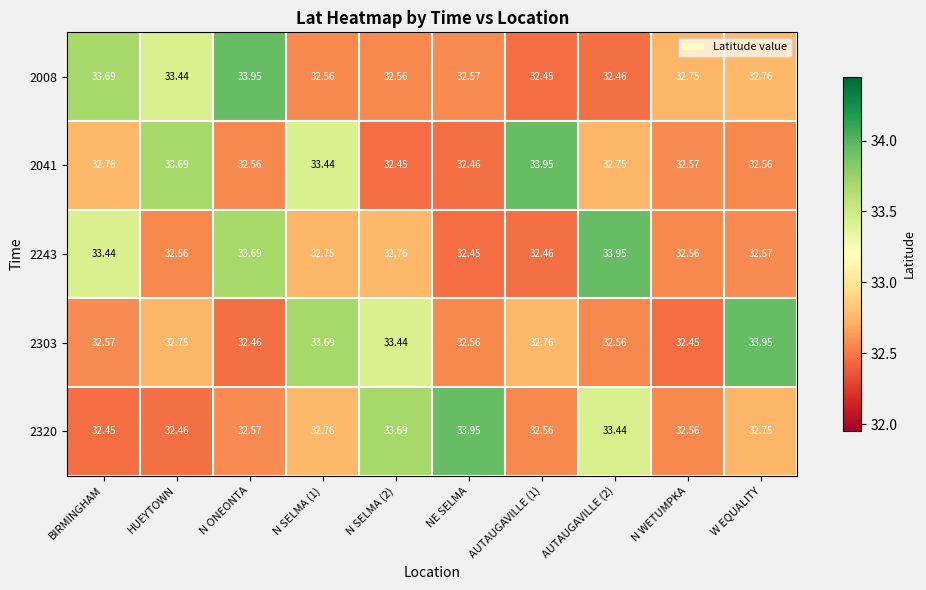

What is the minimum value shown in the chart?

32.5